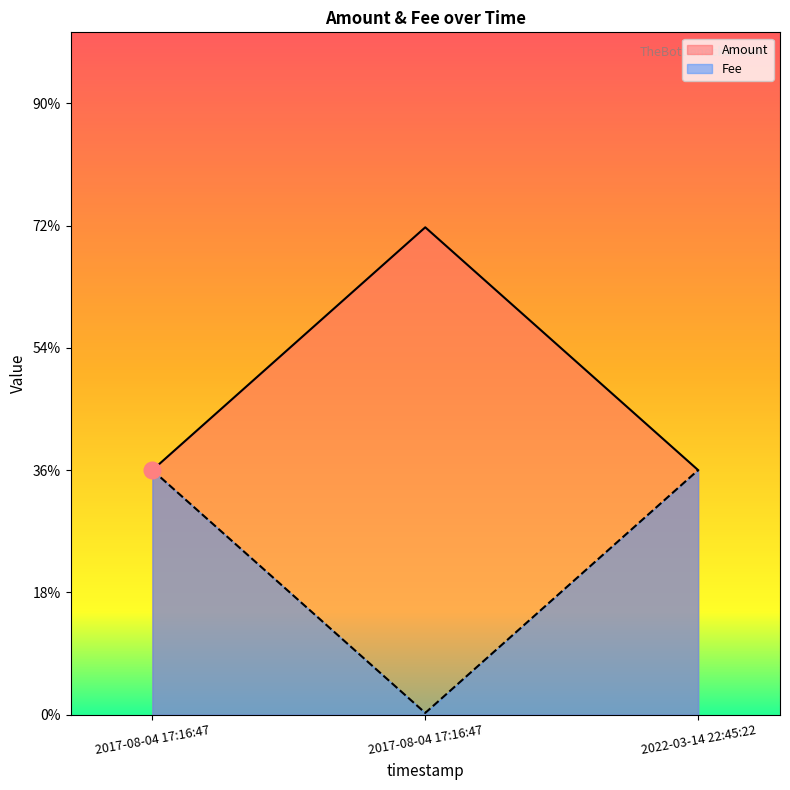

What are all the series names shown in the legend?

Amount, Fee